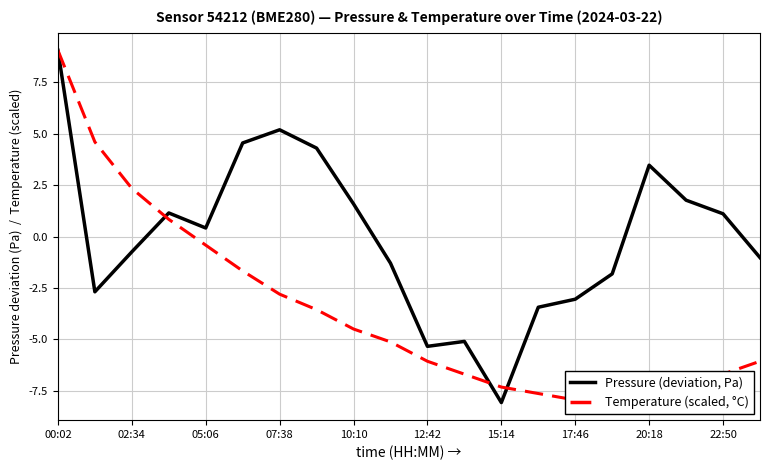

True or false: Pressure (deviation, Pa) and Temperature (scaled, °C) cross at least once.

True